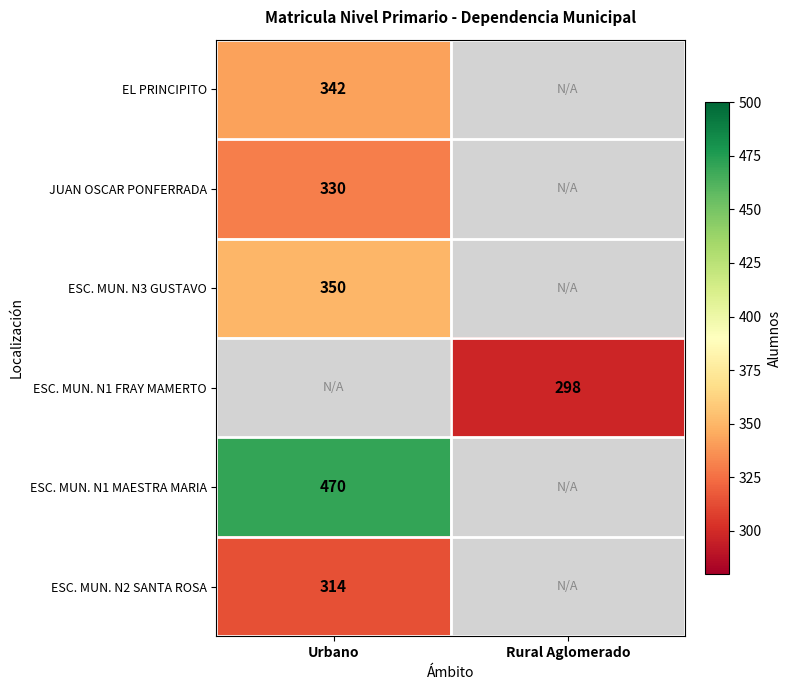

Is it true that EL PRINCIPITO equals 233 at Urbano?

False